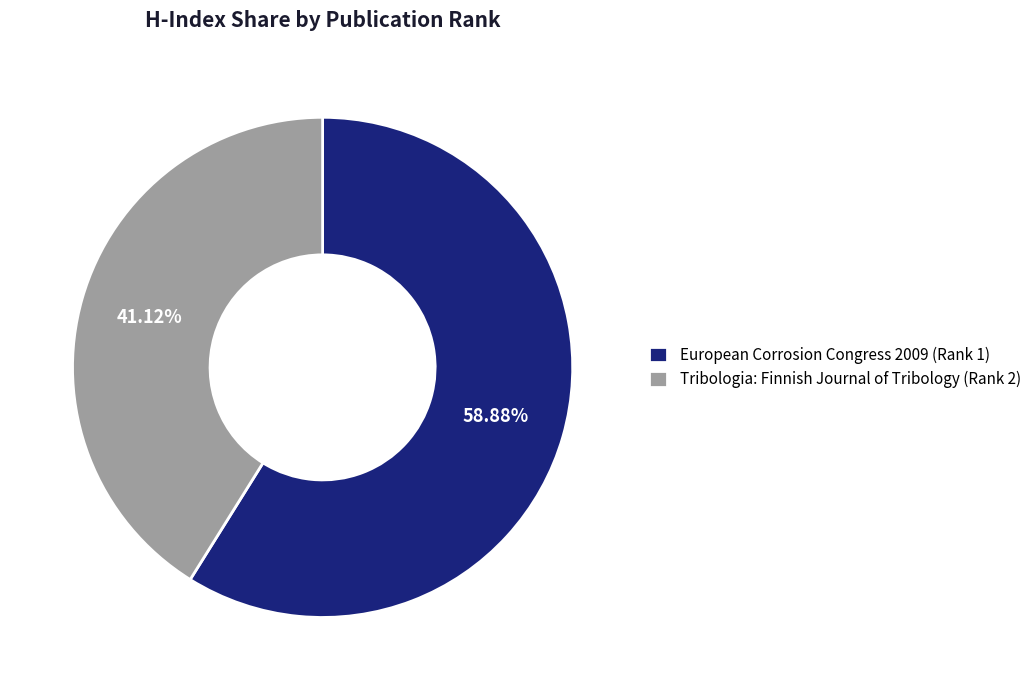

Does any single category account for the majority?

Yes